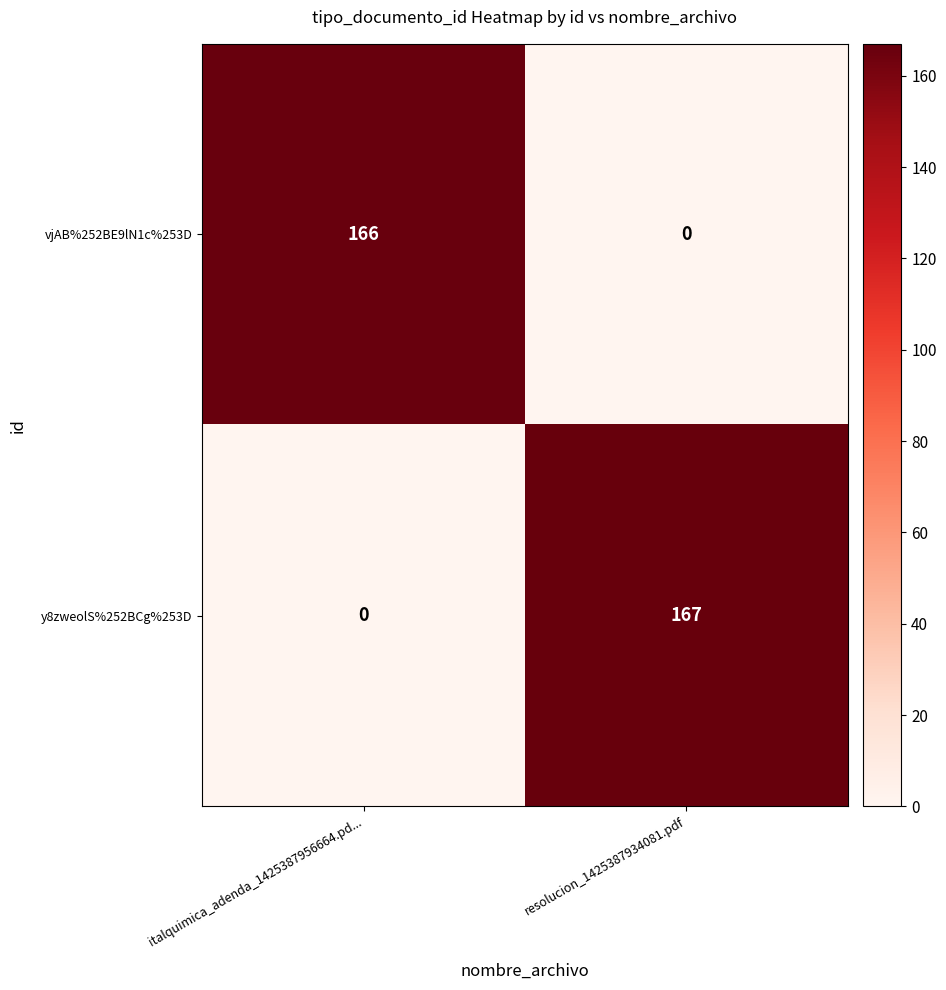

The vjAB%252BE9lN1c%253D series shows 0 at resolucion_1425387934081.pdf. True or false?

True